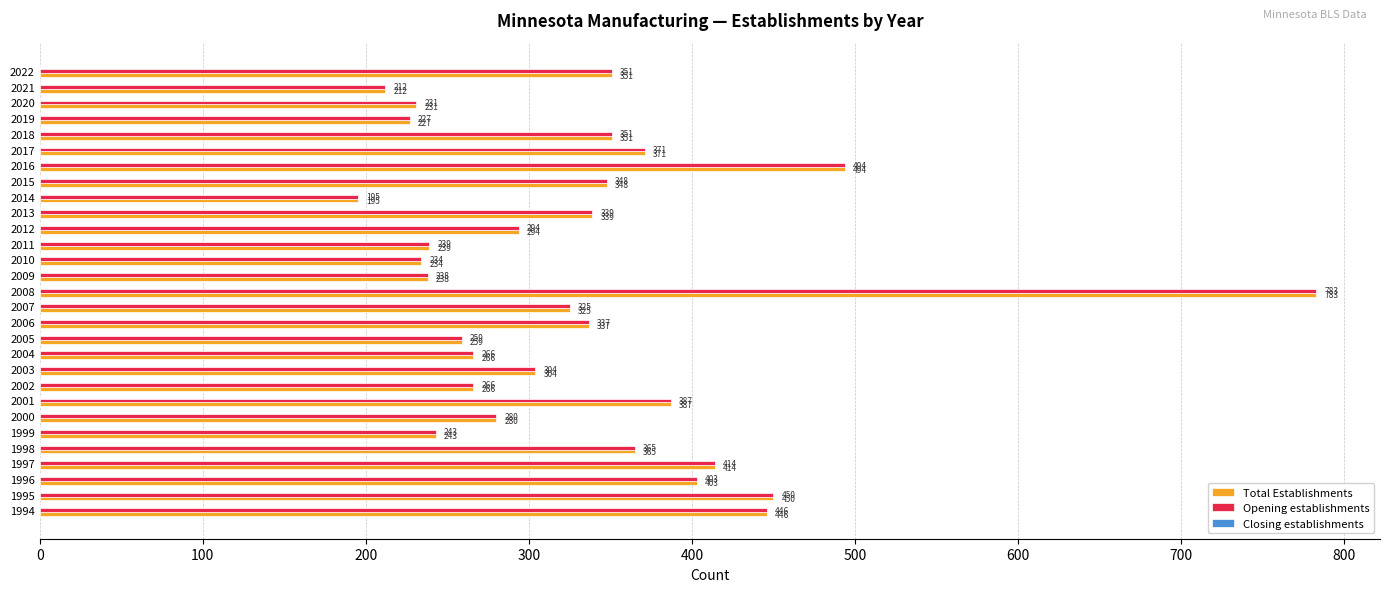

Is the value of Opening establishments at 1996 greater than the value of Total Establishments at 2021?

Yes